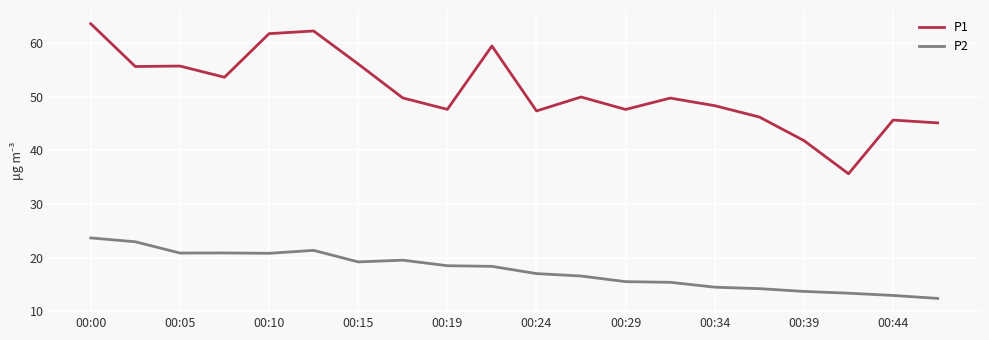

Which series has the largest total across all categories?

P1